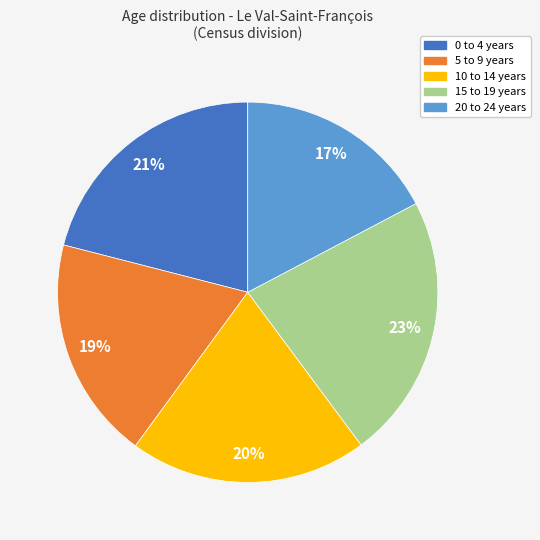

Is it true that 0 to 4 years is 31% of the pie?

False